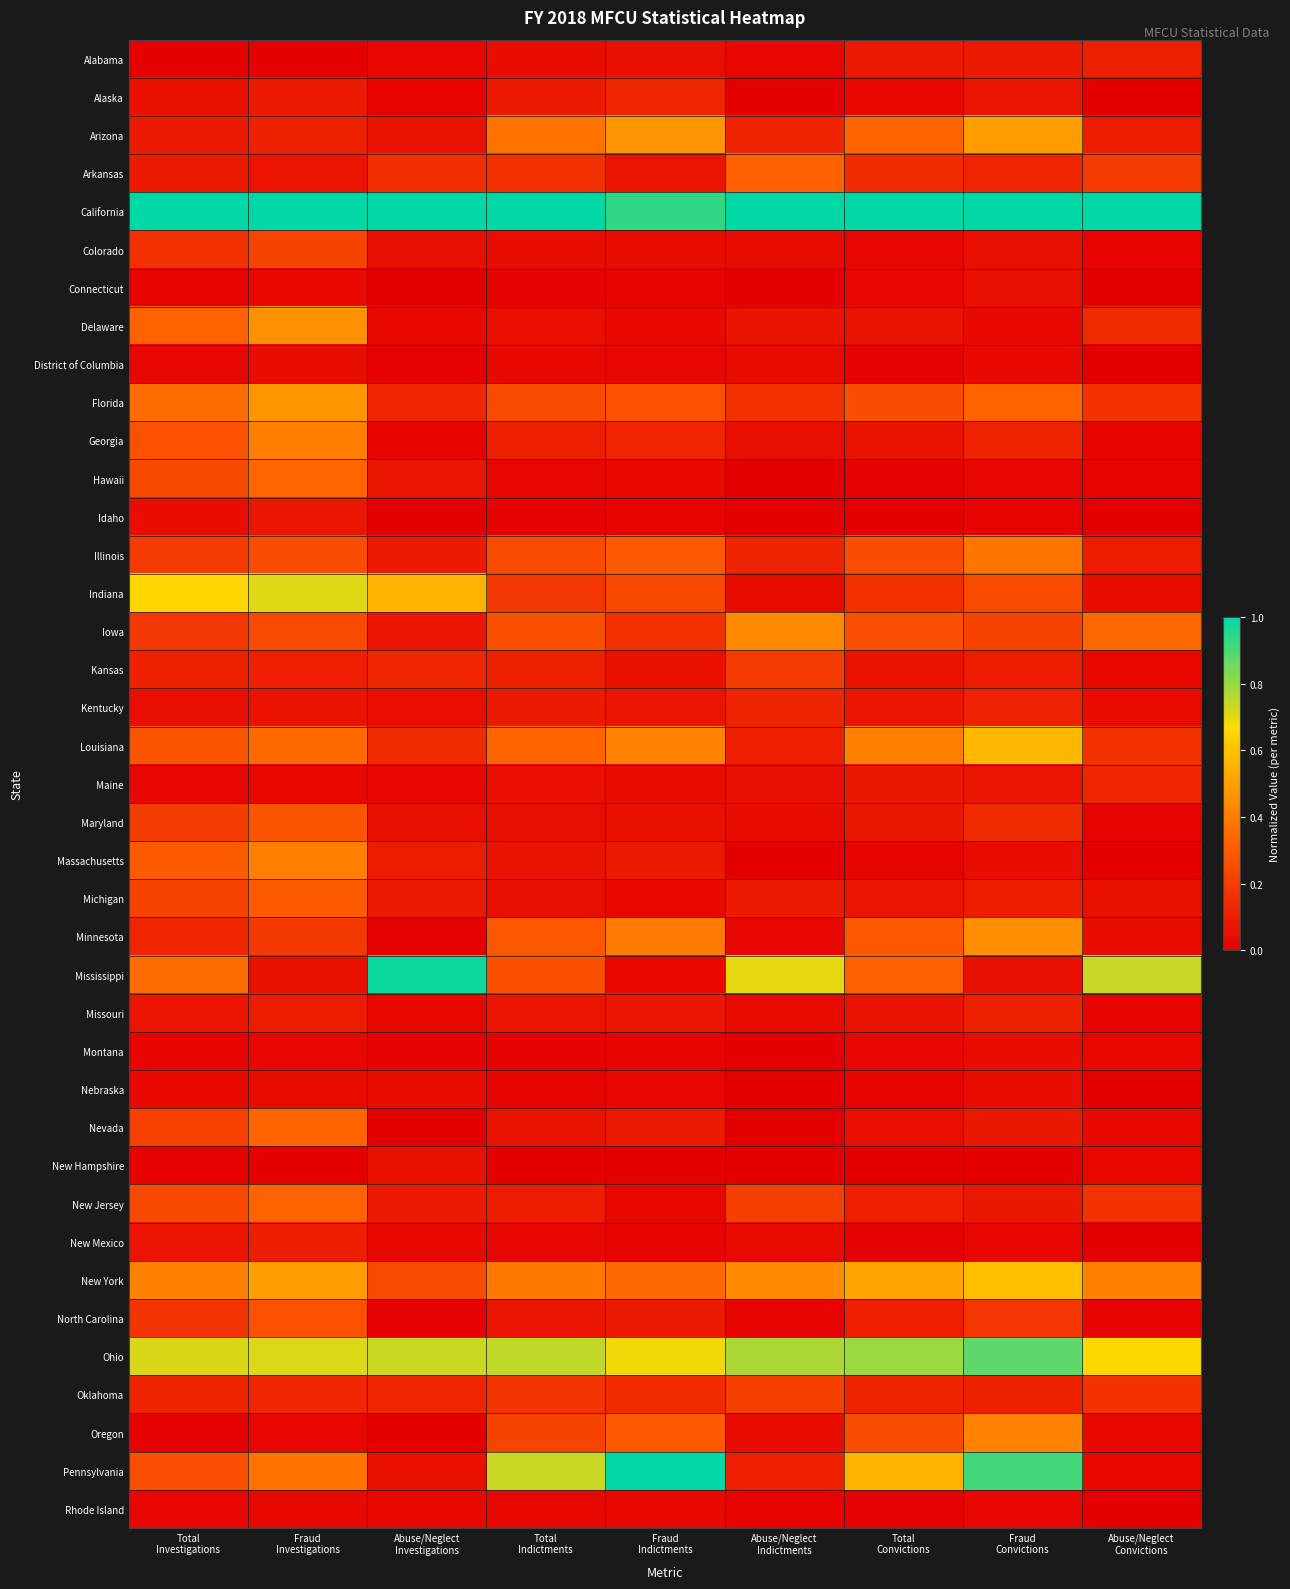

At how many categories does at least one series exceed 0?

9